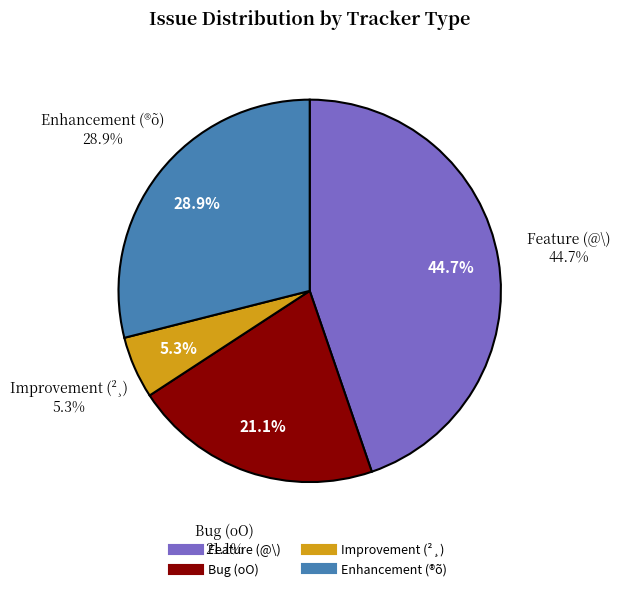

Is there a majority slice in this chart?

No